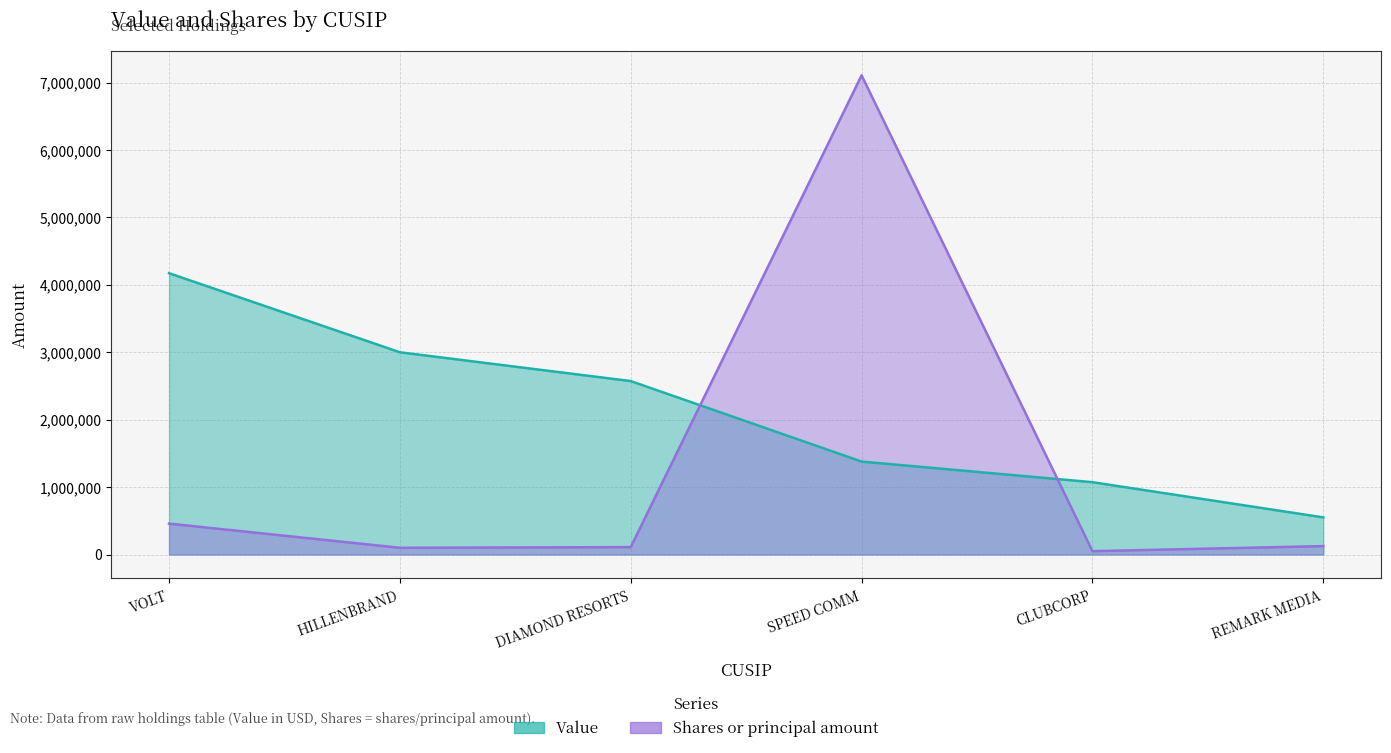

True or false: Value and Shares or principal amount cross at least once.

True